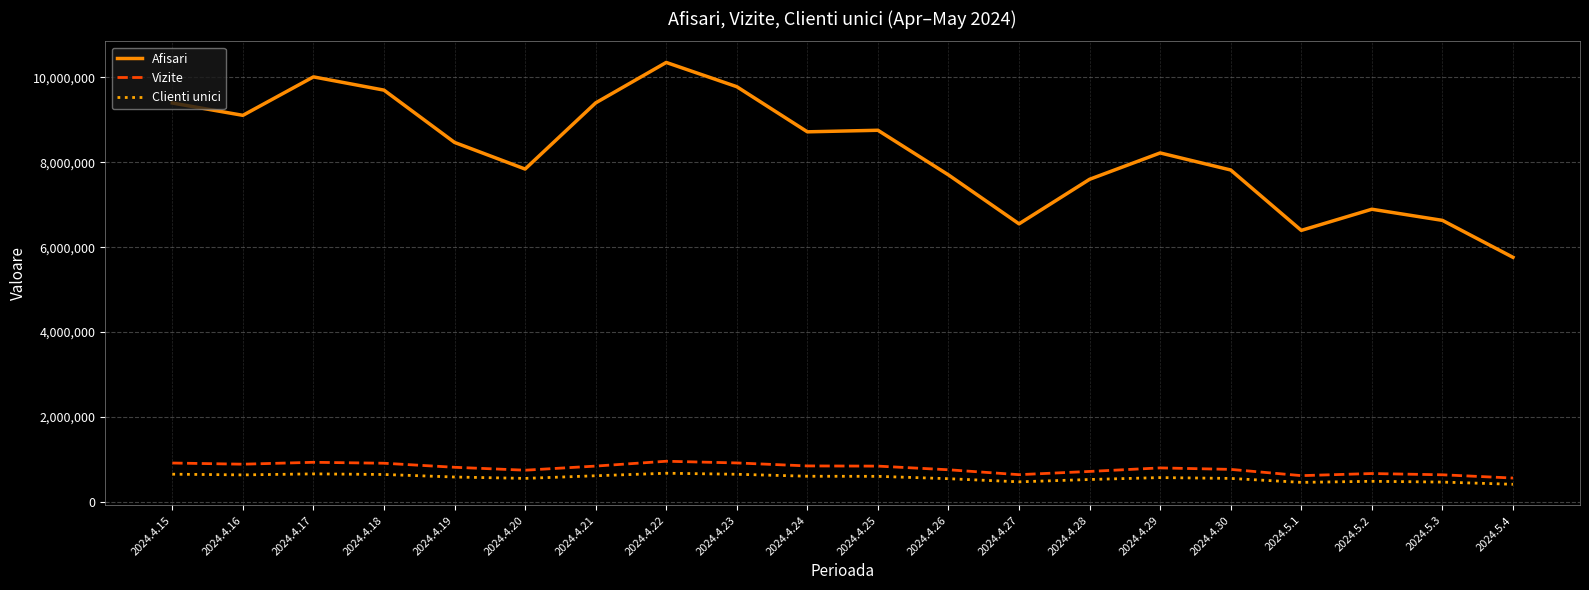

Which series changed the most between 2024.4.18 and 2024.4.20?

Afisari